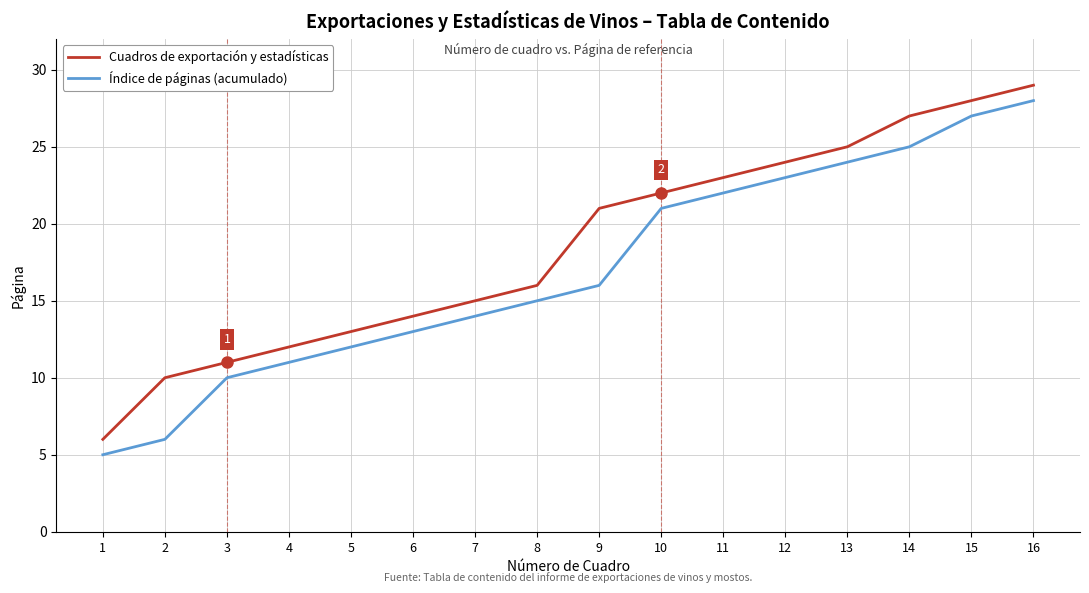

Read the Índice de páginas (acumulado) value at 7.

14